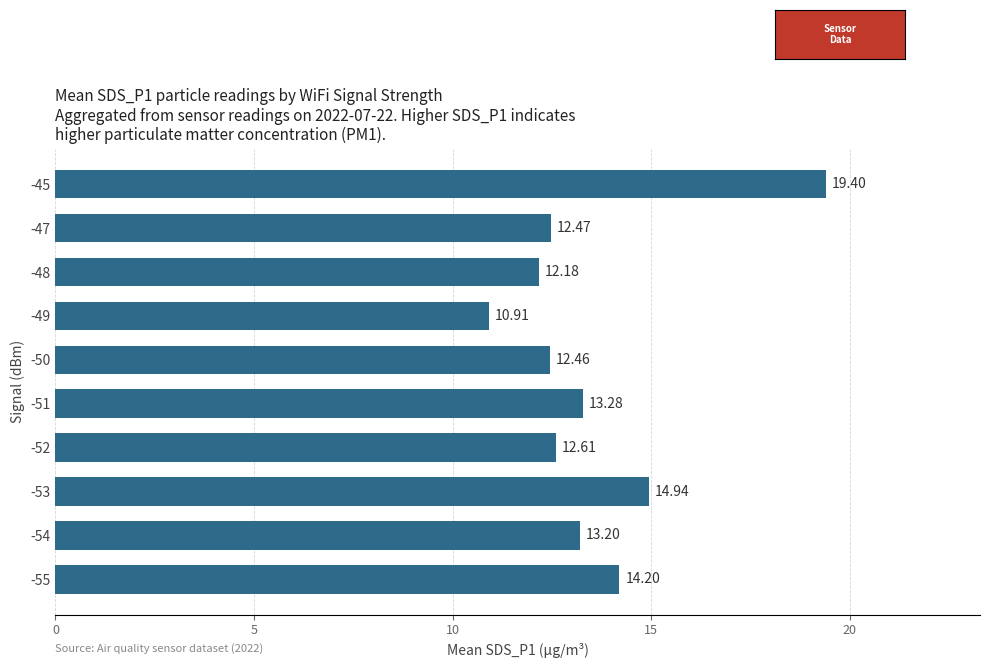

List the labels in order of value, largest first.

-45, -53, -55, -51, -54, -52, -47, -50, -48, -49